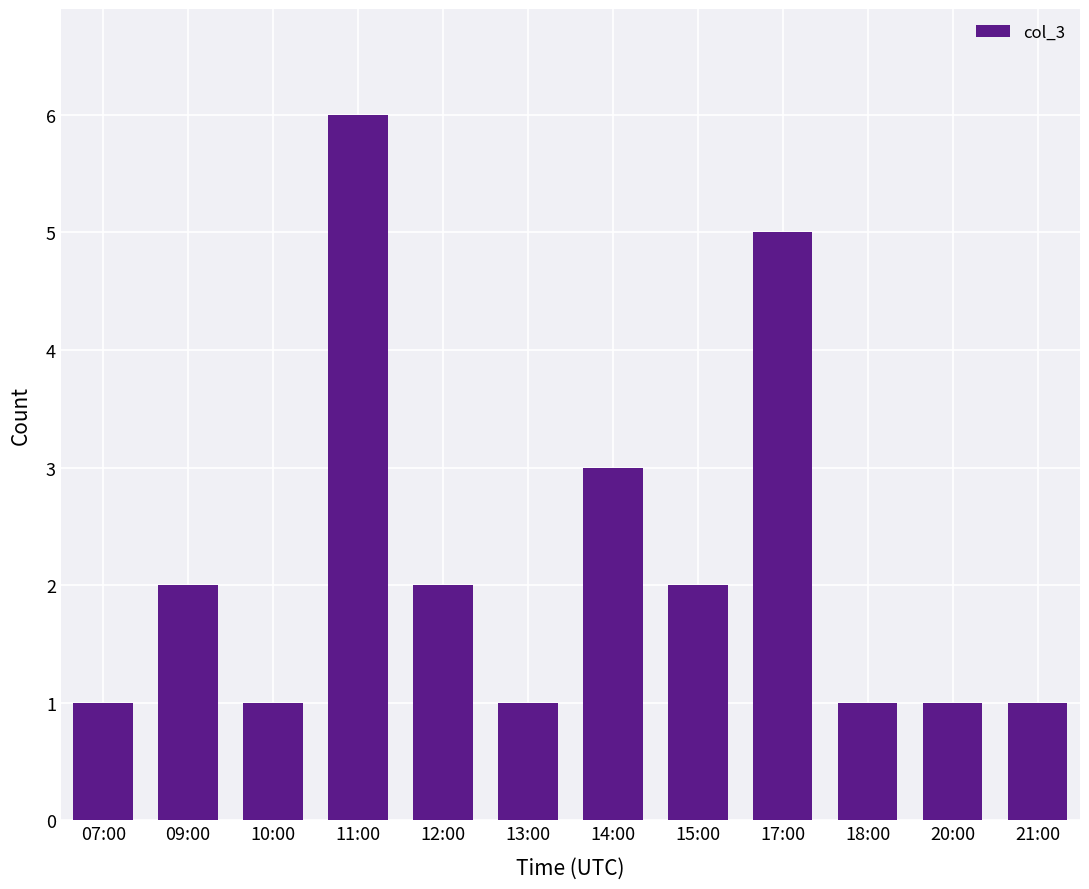

What is the sum of the values at 21:00 and 20:00?

2